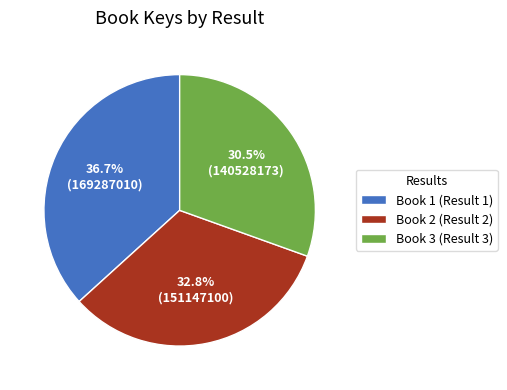

To the nearest percent, what is the combined percentage of Book 1 (Result 1) and Book 3 (Result 3)?

67%